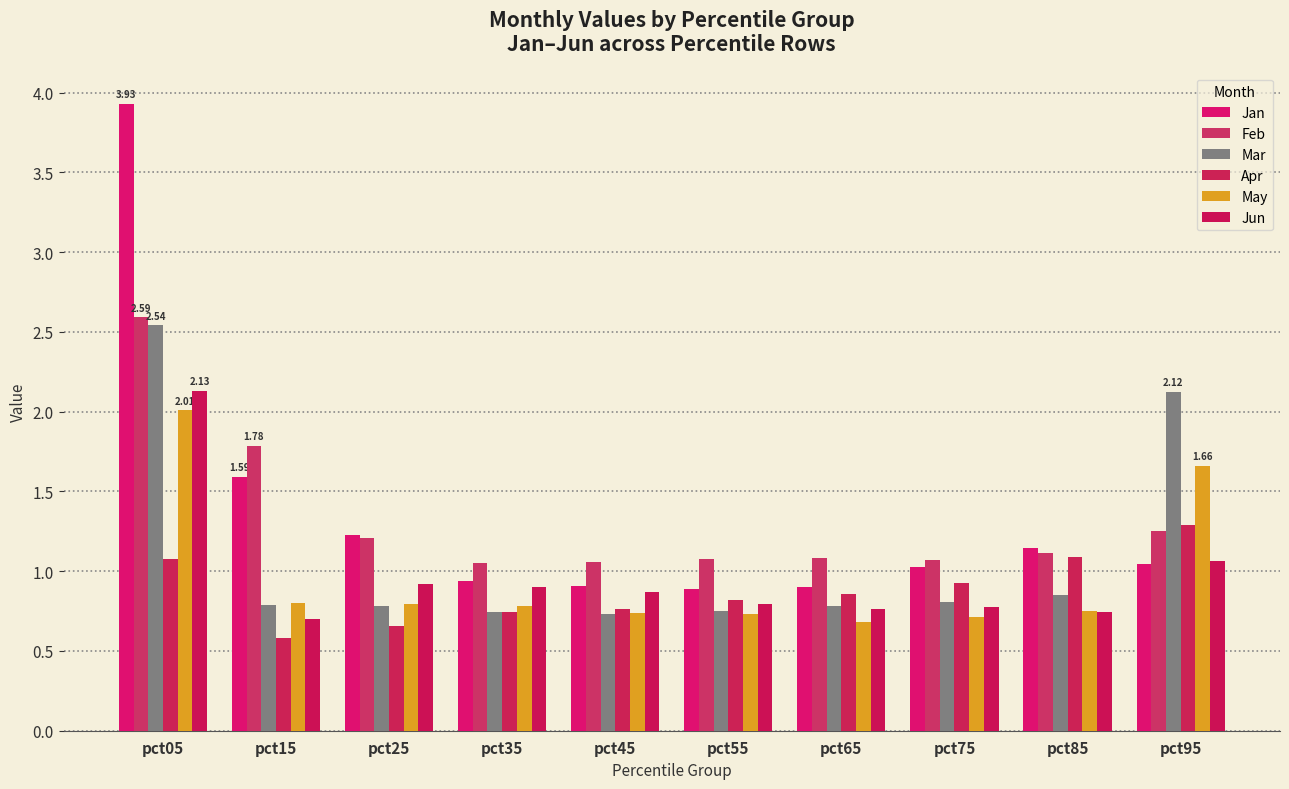

Read the Mar value at pct05.

2.5